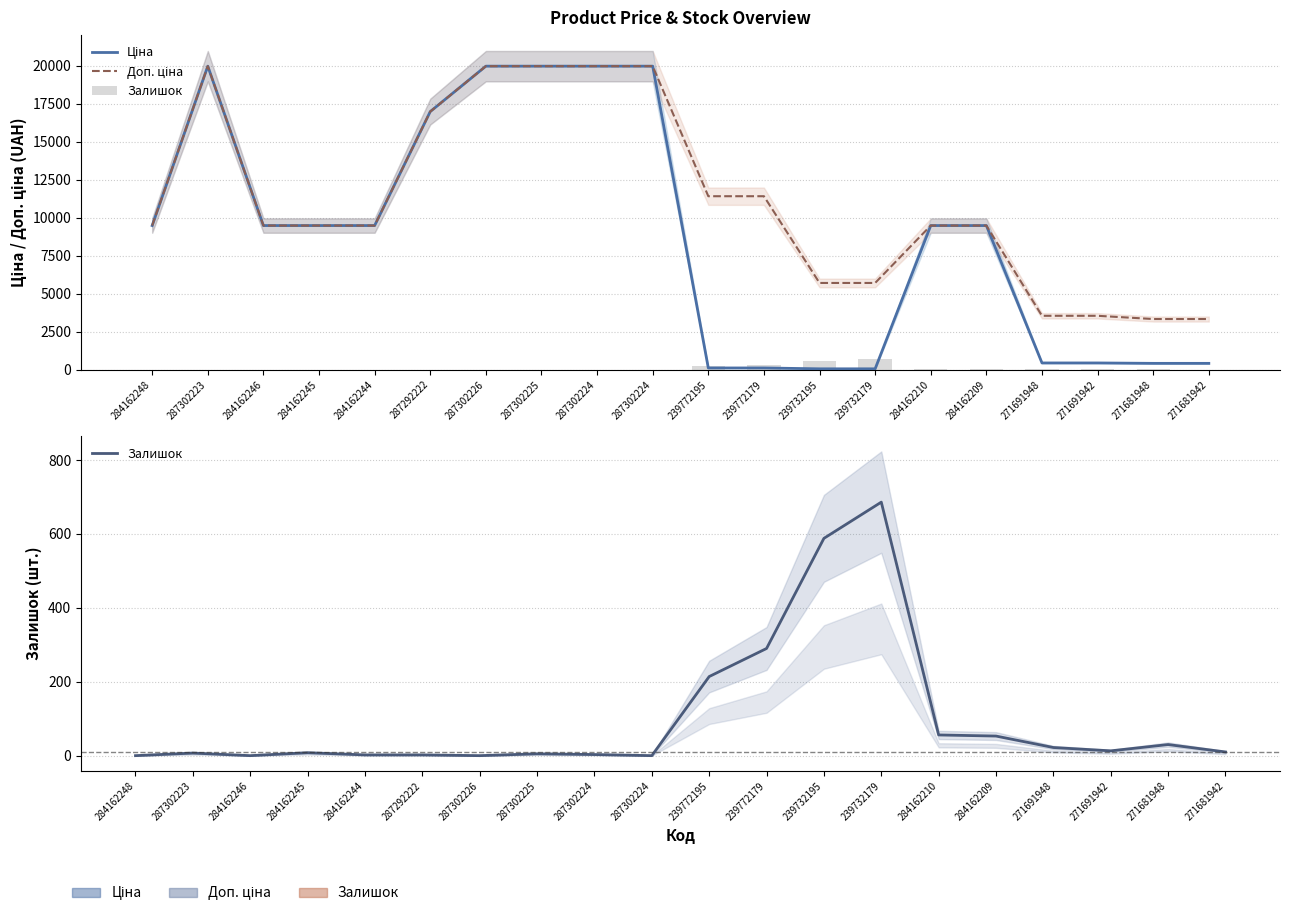

Rank the series by their maximum value, from lowest to highest.

Залишок, Ціна, Доп. ціна